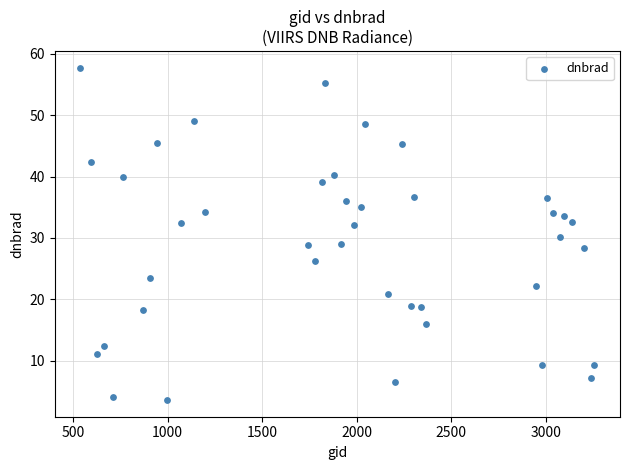

What is the range of Y values (max minus min)?

54.2